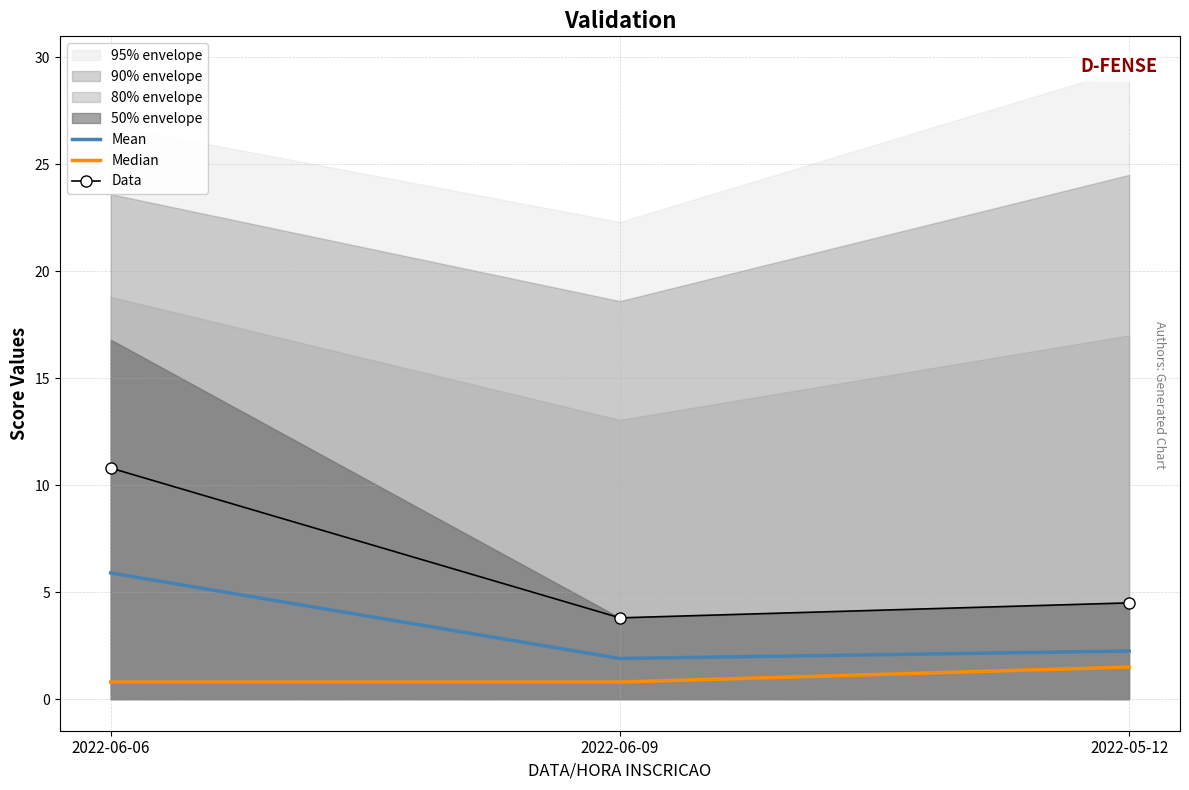

Is the value of Data at 2022-05-12 greater than the value of Median at 2022-06-06?

Yes